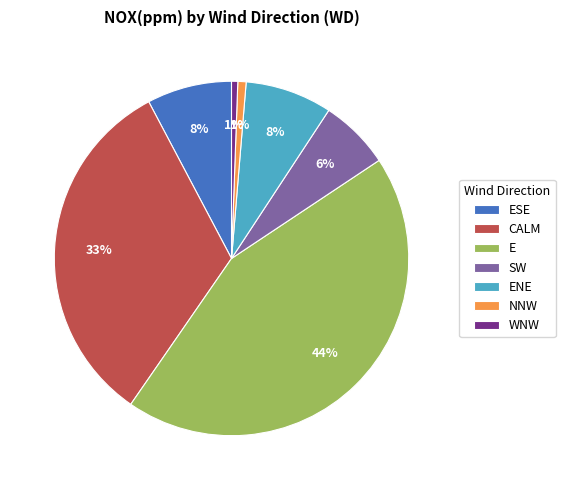

Between NNW and ESE, which is larger?

ESE